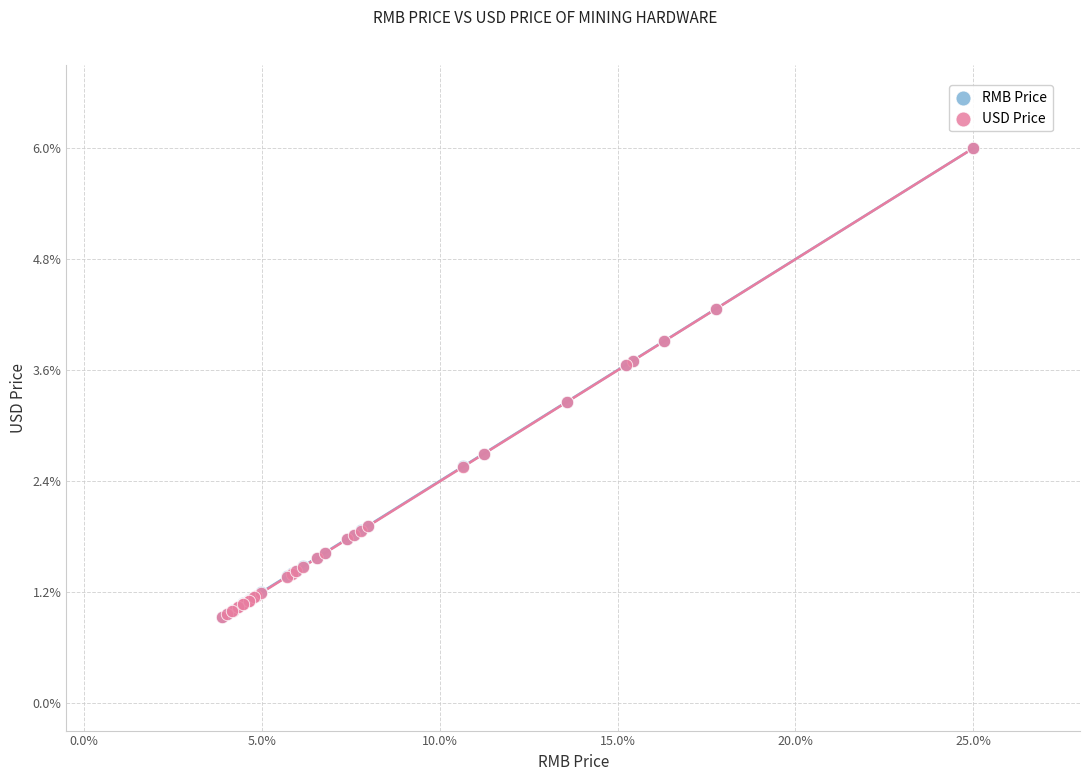

What are all the series names shown in the legend?

RMB Price, USD Price